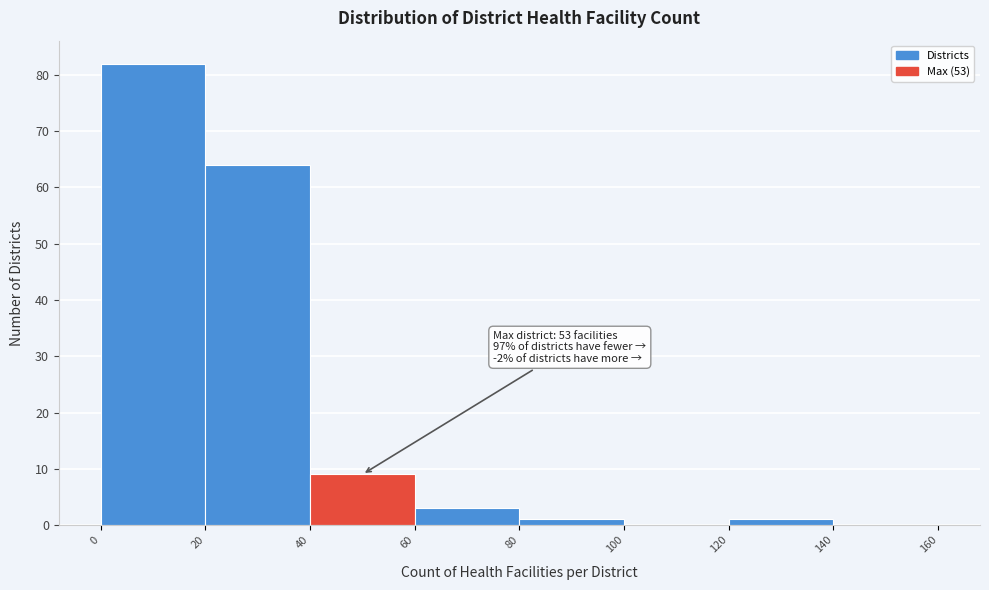

Which range on the x-axis has the tallest bar?

0 to 20